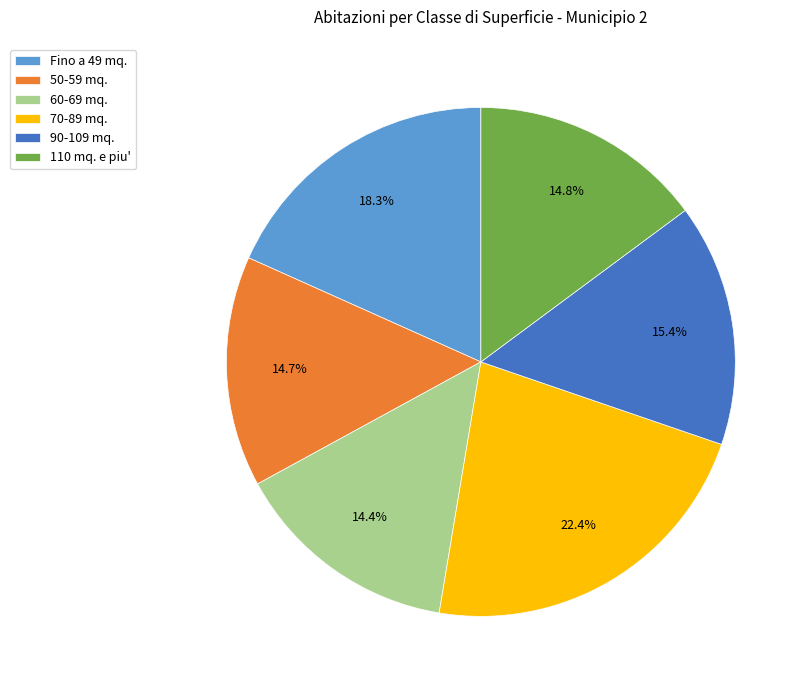

Which category has the biggest portion of the pie?

70-89 mq.